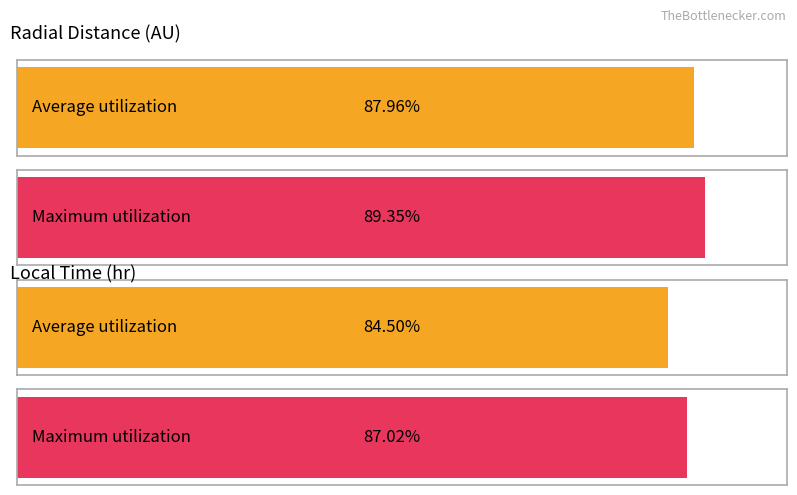

How many bars are there in each group?

2